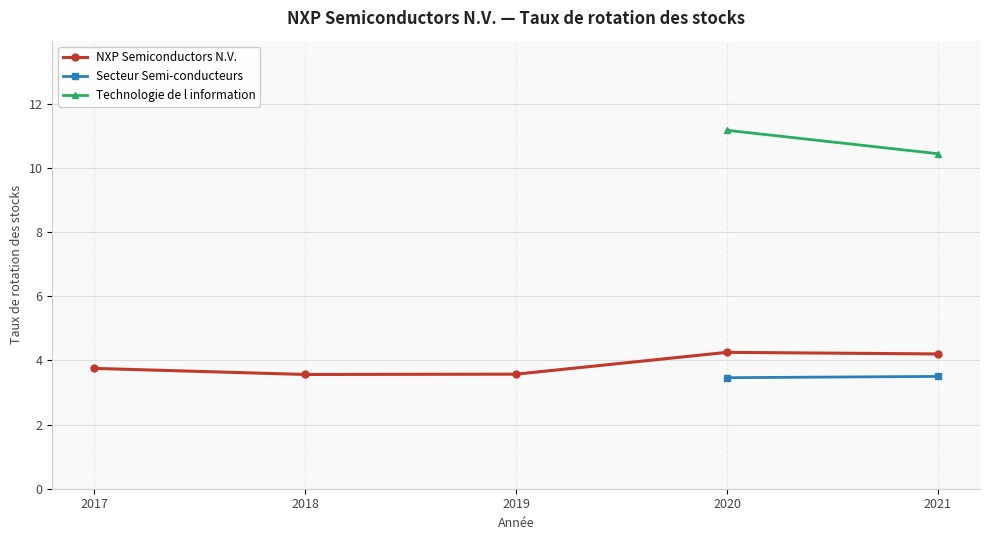

At how many categories does at least one series exceed 8?

2